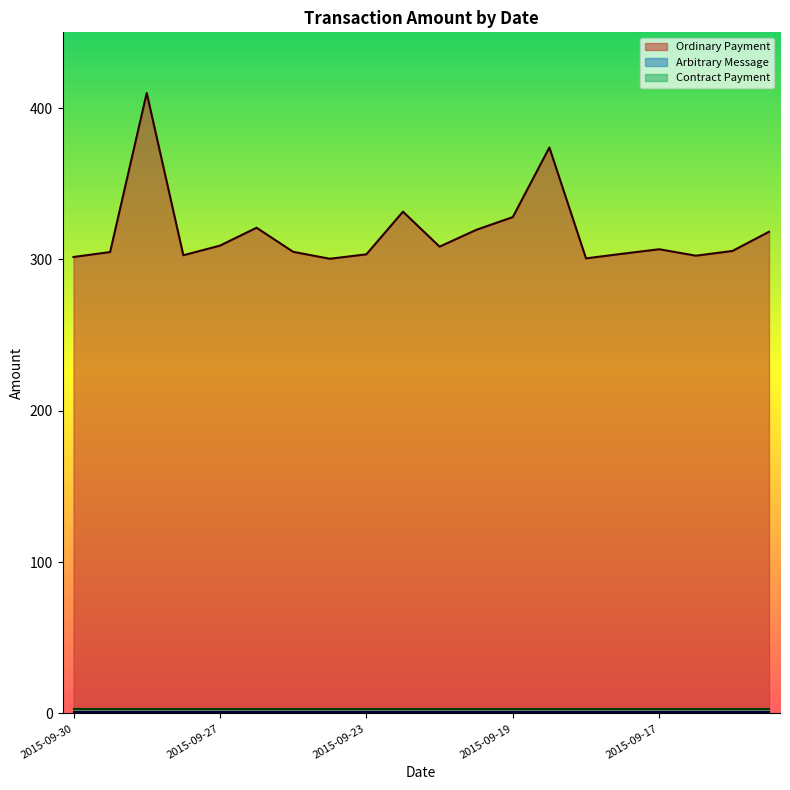

The value of Ordinary Payment at 2015-09-27 is 309.1. True or false?

True